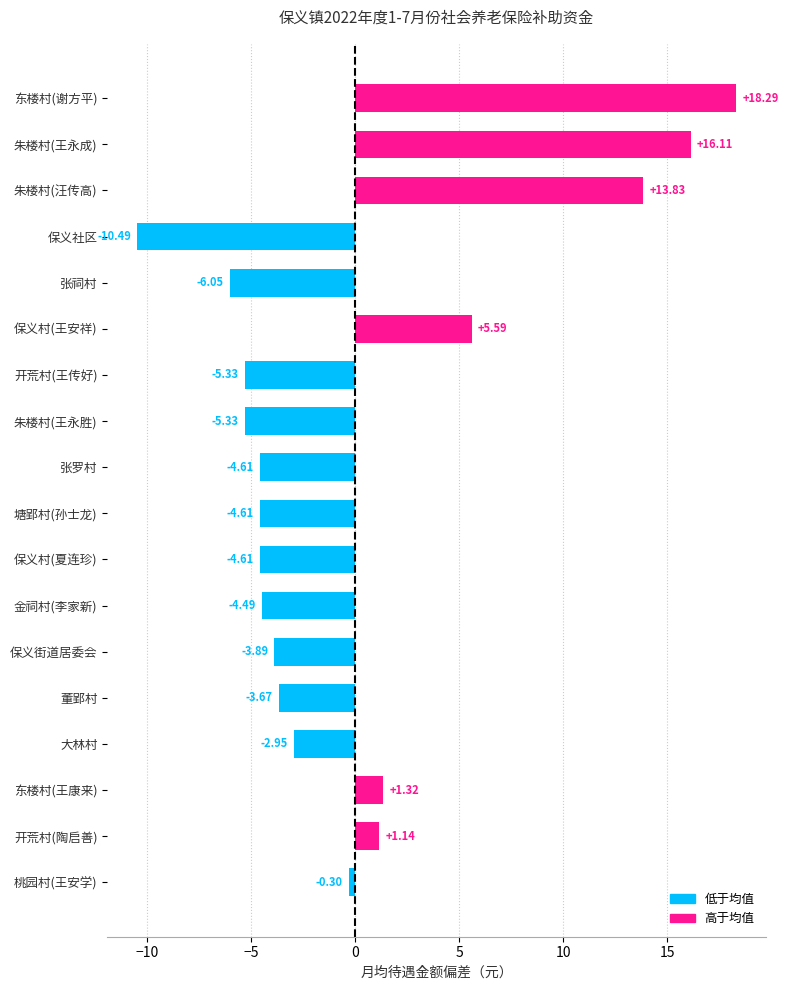

Which has a higher value, 东楼村(王康来) or 大林村?

东楼村(王康来)